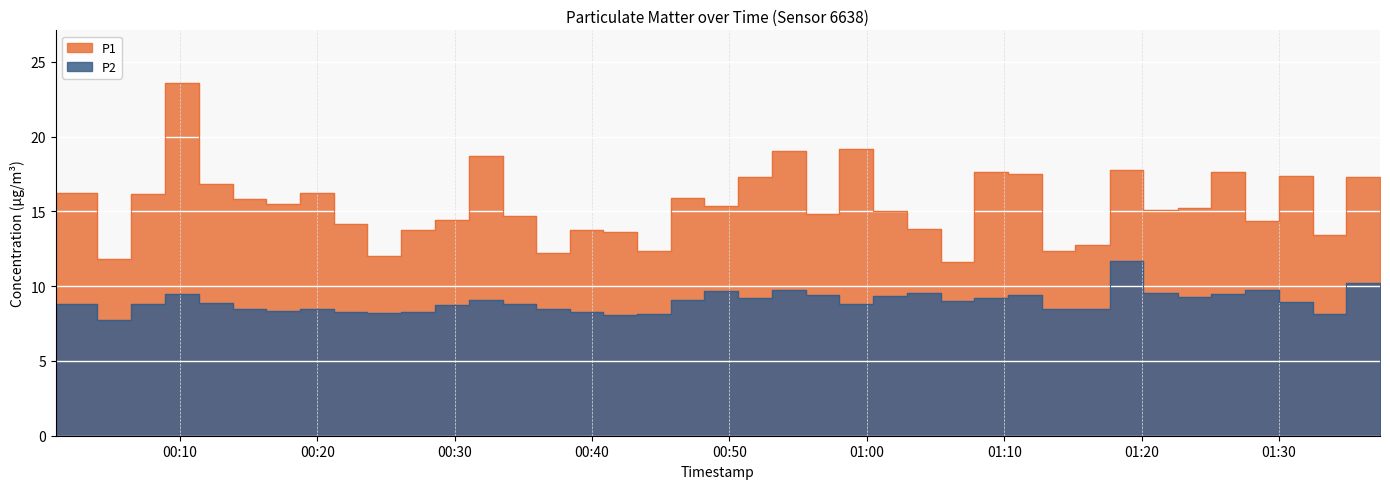

How many values in the P1 series are below 15?

18